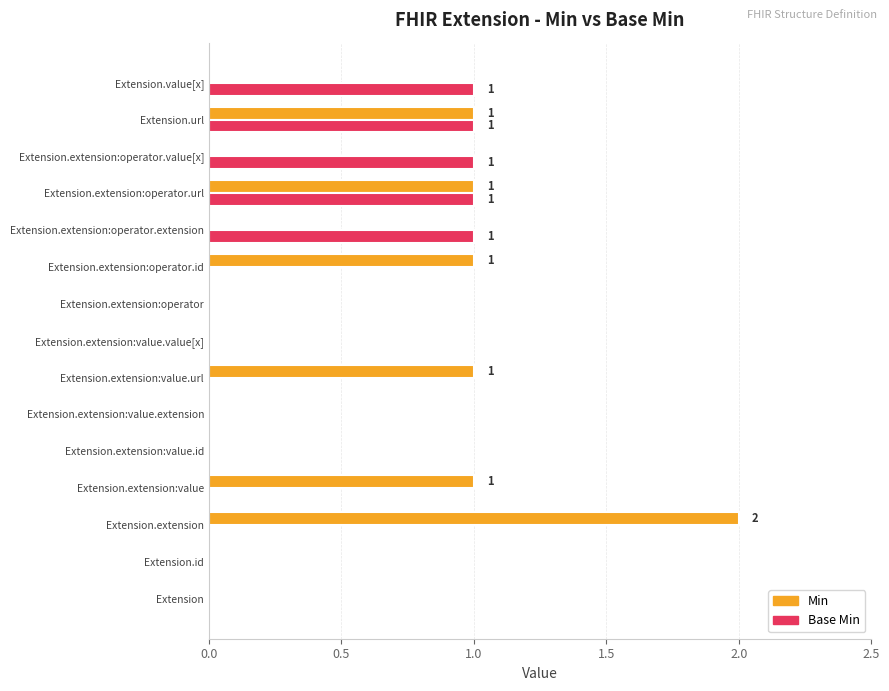

Which label corresponds to the largest value in the chart?

Extension.extension